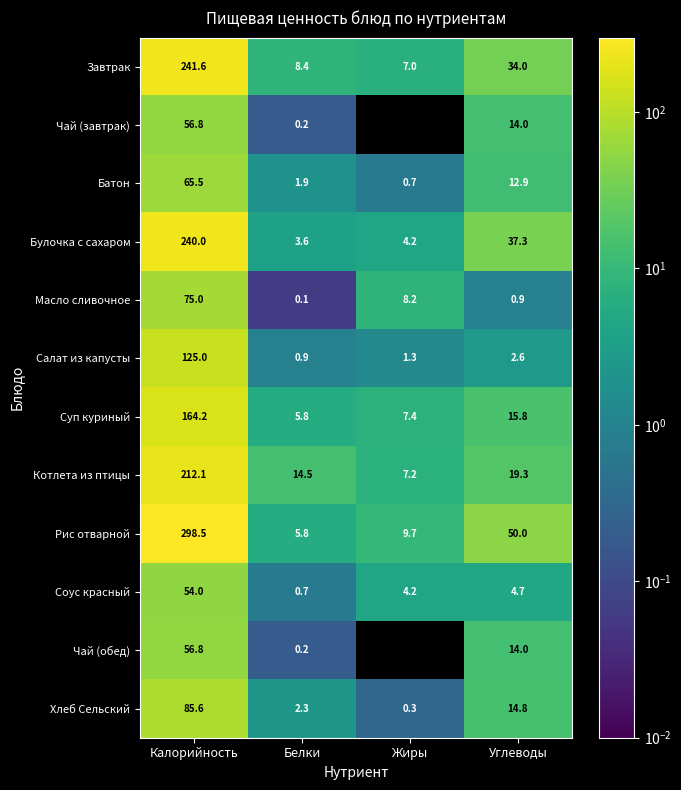

Where is Масло сливочное nearest to the value 37?

Жиры